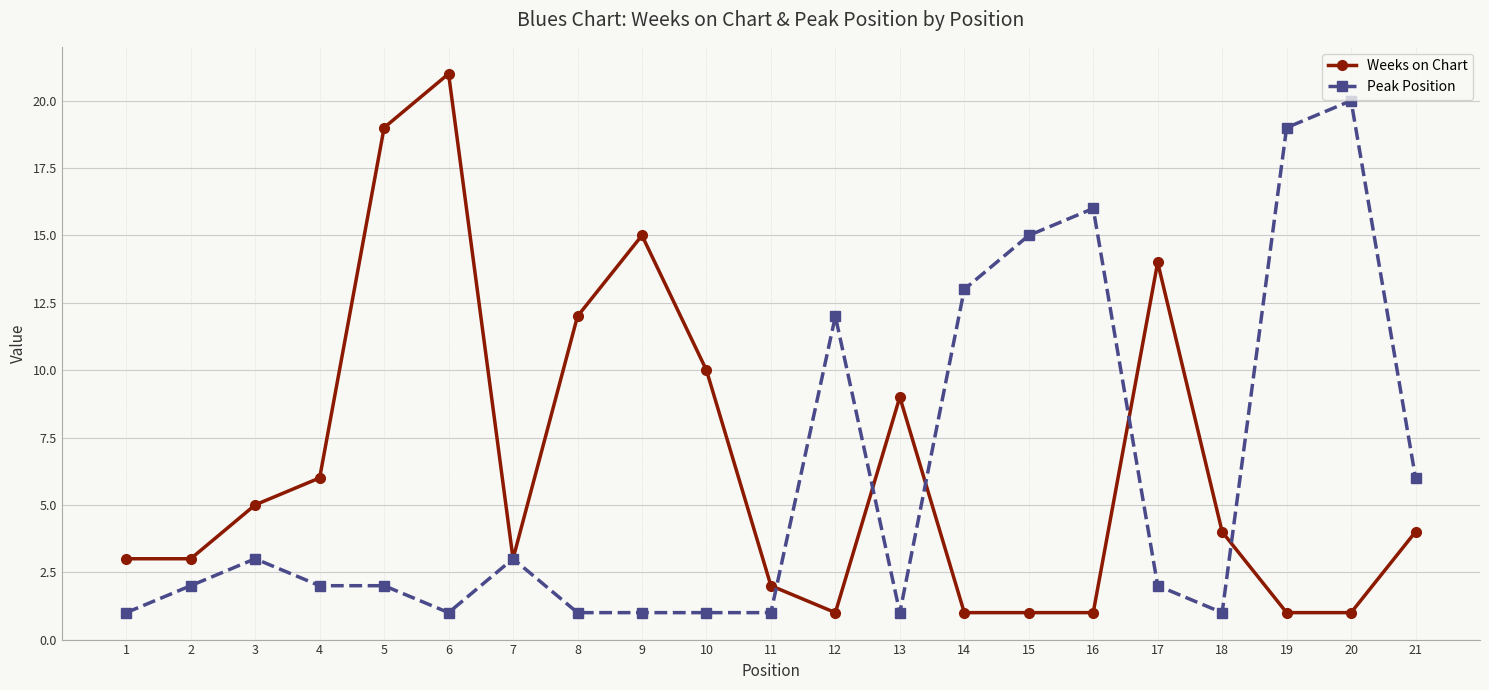

True or false: Weeks on Chart has more than 2 points higher than both neighbors.

True